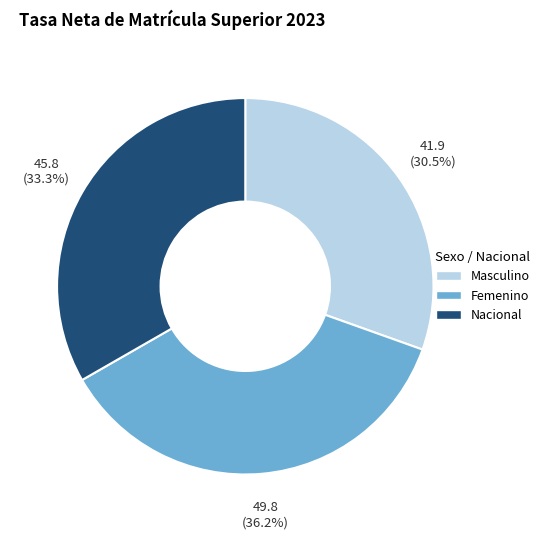

Is there any slice that represents more than half of the pie?

No